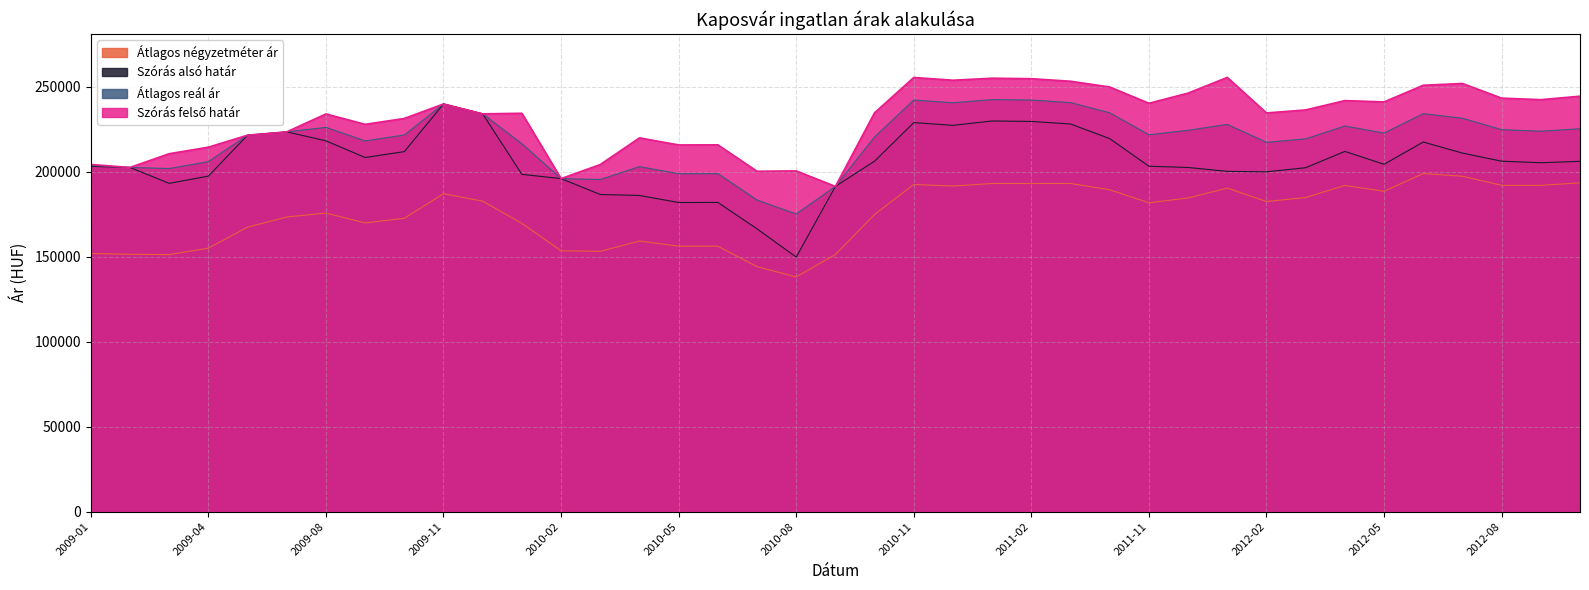

What is the difference between the second highest and minimum values in the Átlagos négyzetméter ár series?

59237